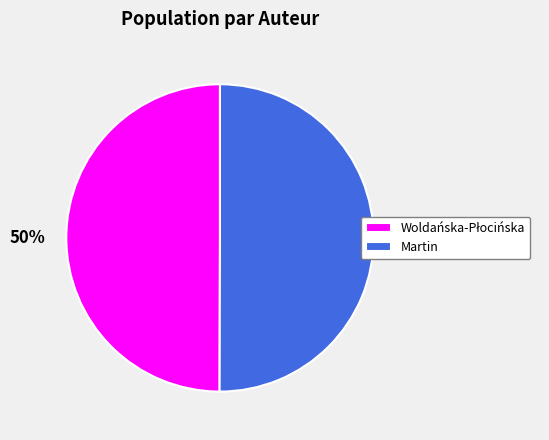

To the nearest percent, what portion does Martin represent?

50%